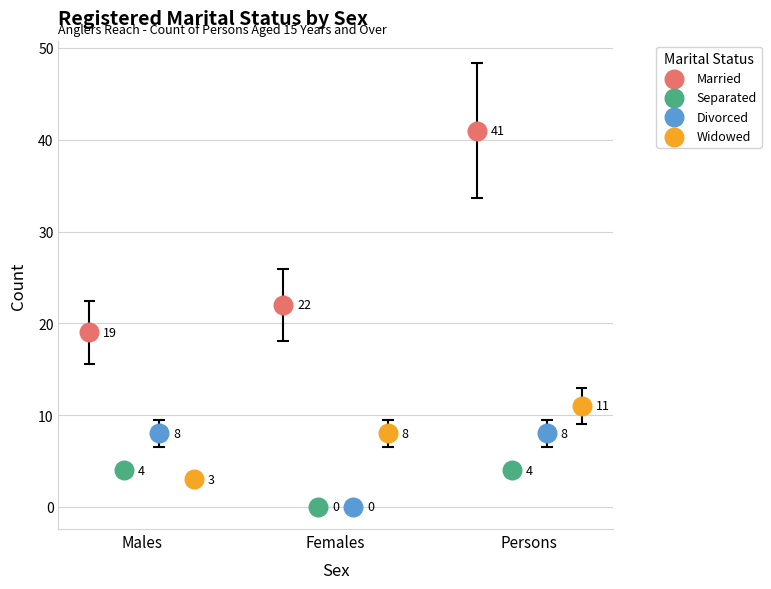

Is the value of Divorced at Persons greater than the value of Widowed at Females?

No